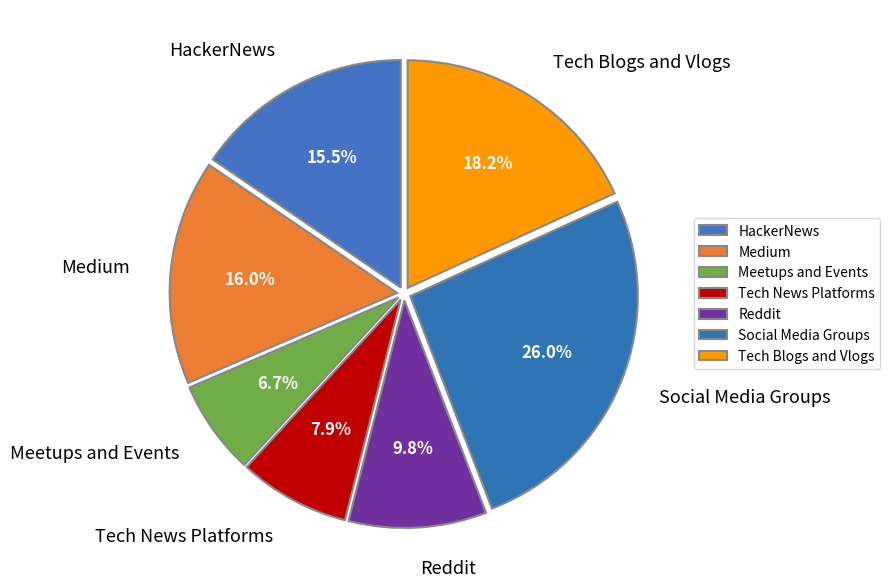

Count the number of slices in the pie.

7